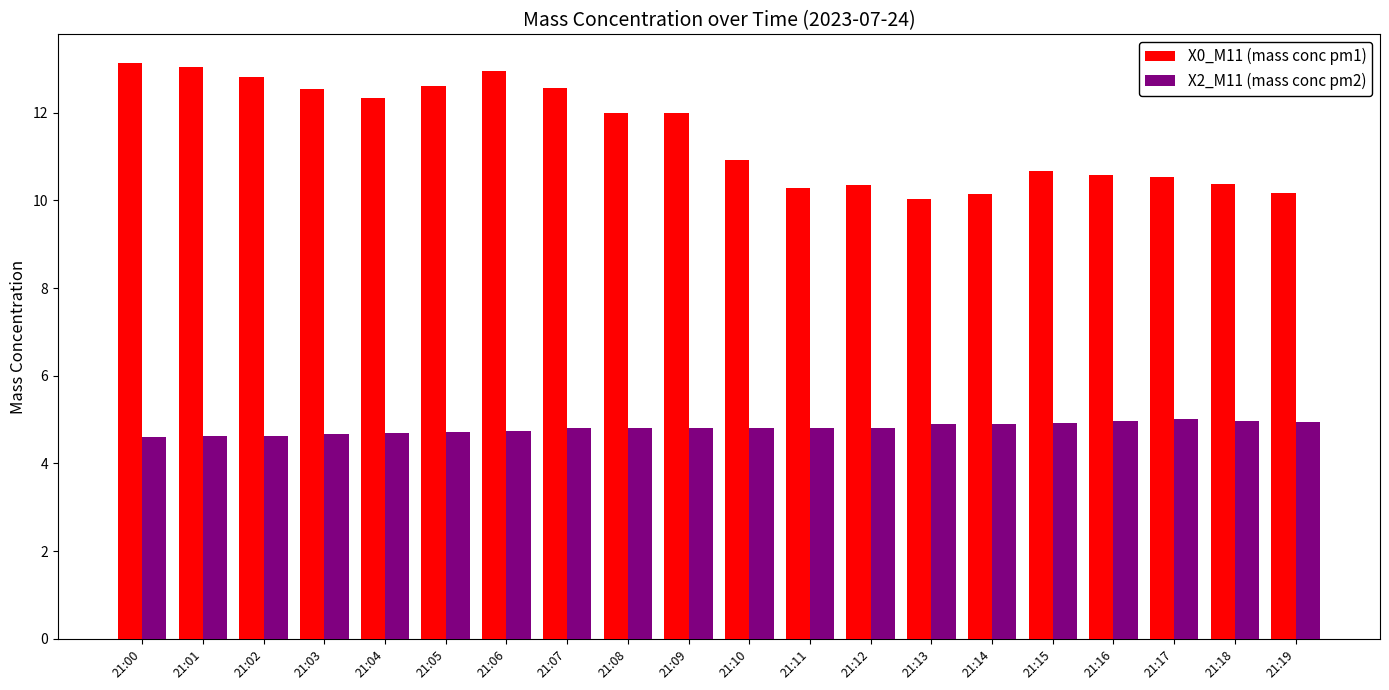

What are all the series names shown in the legend?

X0_M11 (mass conc pm1), X2_M11 (mass conc pm2)